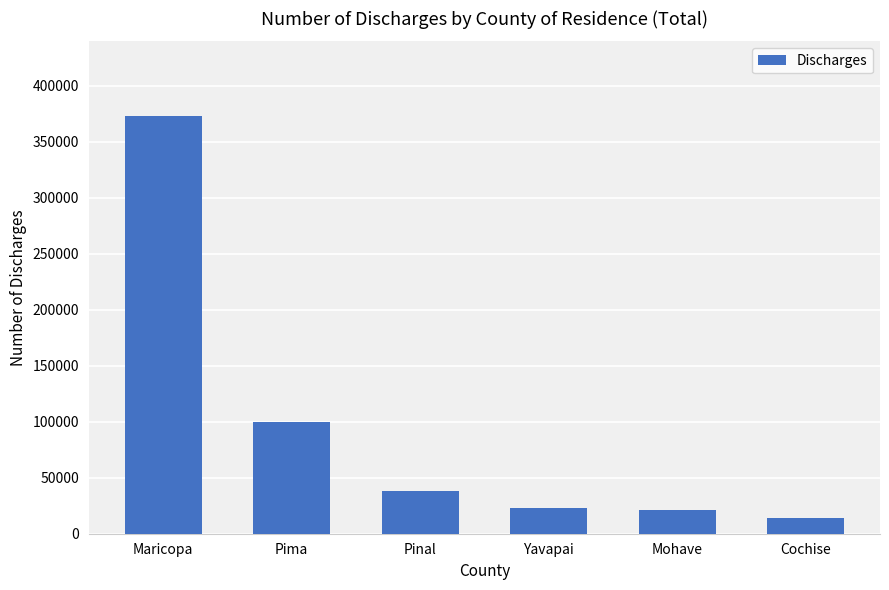

What is the sum of all values?

569210